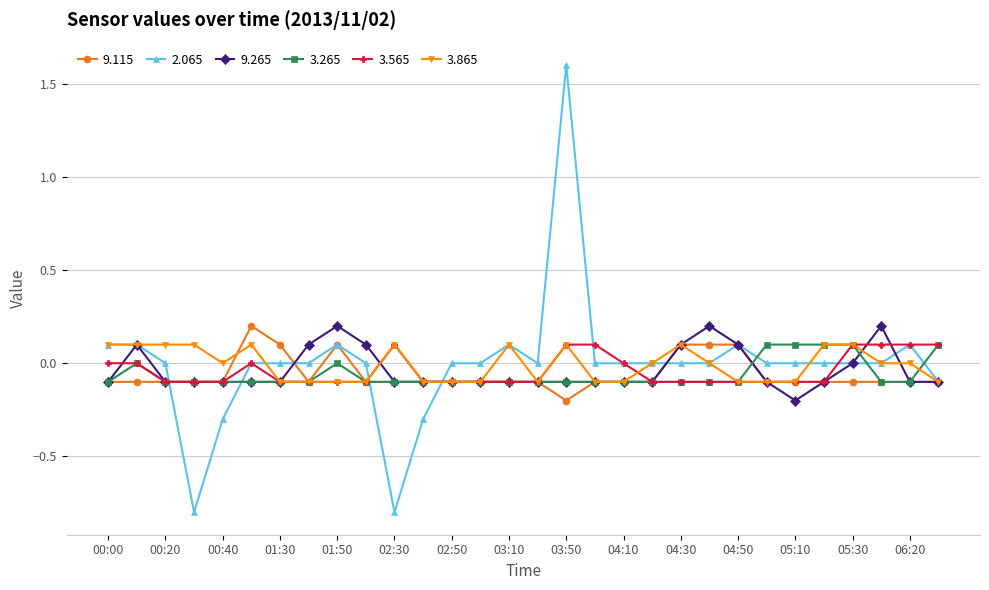

What is the value of the 3.265 point at the 22nd from the left?

-0.1